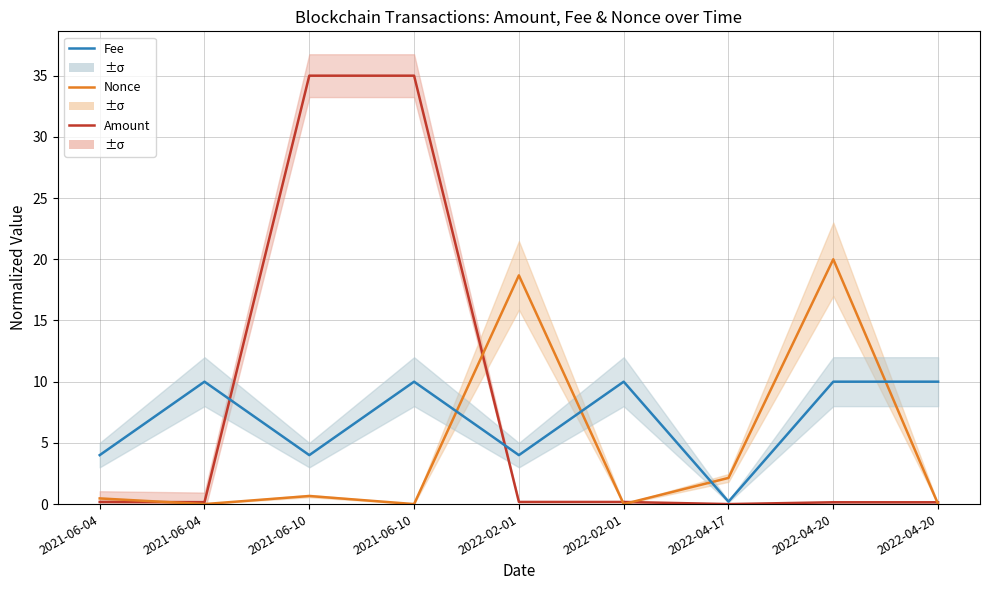

What are all the series names shown in the legend?

Amount, Nonce, Fee